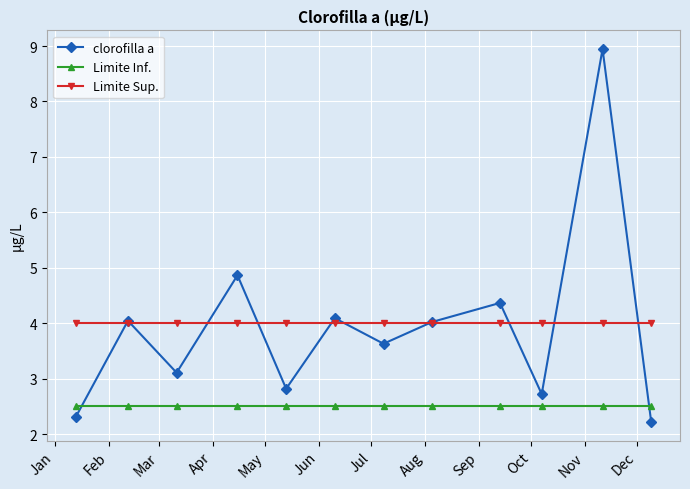

True or false: Limite Sup. and Limite Inf. cross at least once.

False